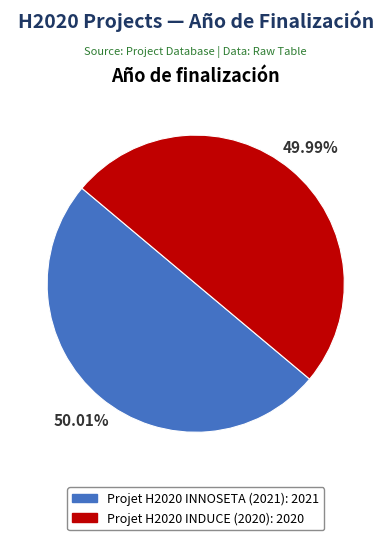

Count the number of slices in the pie.

2